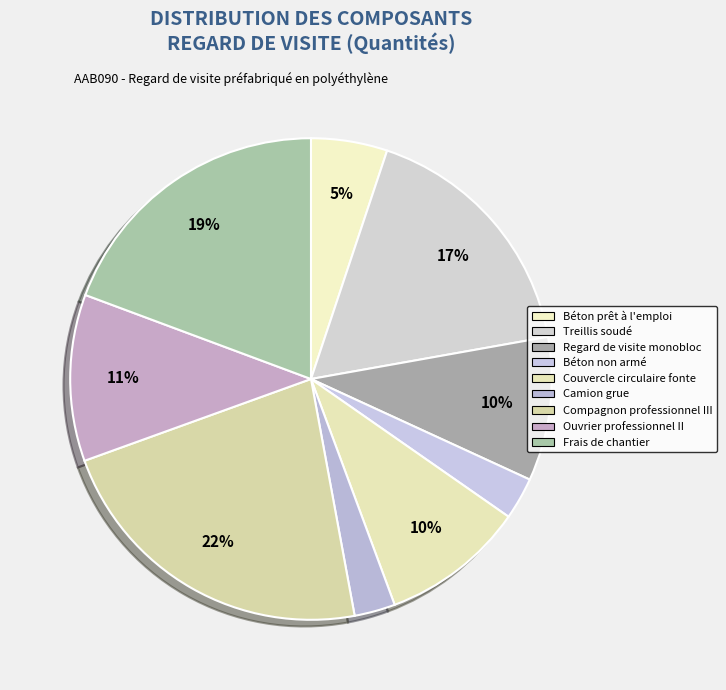

How many segments does this pie chart have?

9